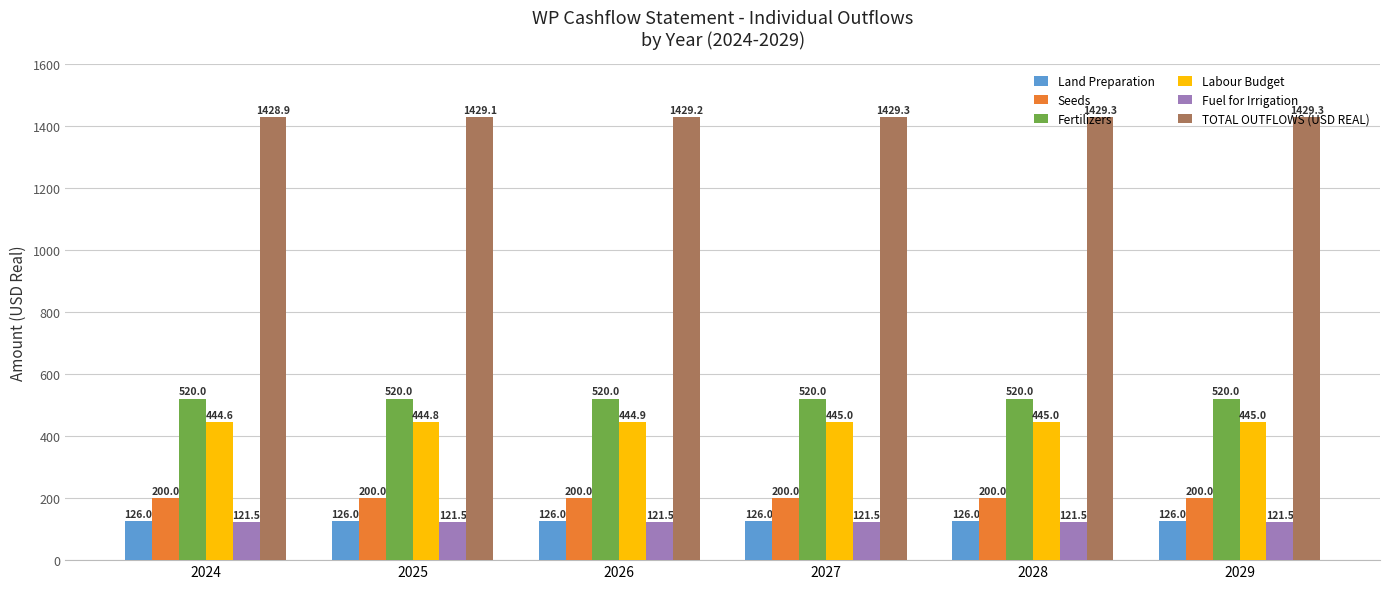

Where is TOTAL OUTFLOWS (USD REAL) nearest to the value 1429?

2024